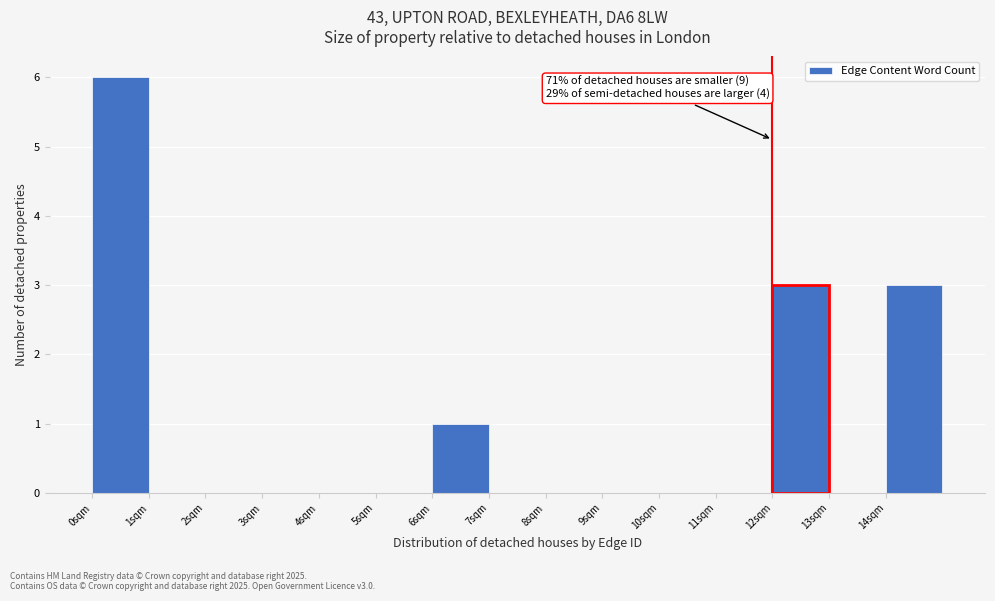

Over which range of the x-axis is the bar tallest?

0 to 1